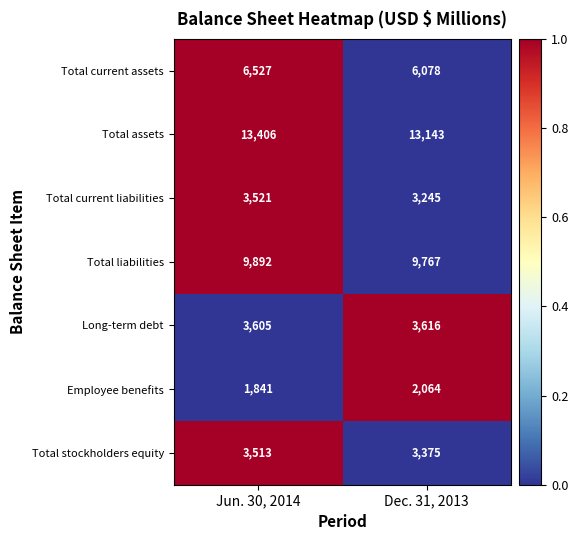

List the series in order of their peak value, highest first.

Total assets, Total liabilities, Total current assets, Long-term debt, Total current liabilities, Total stockholders equity, Employee benefits